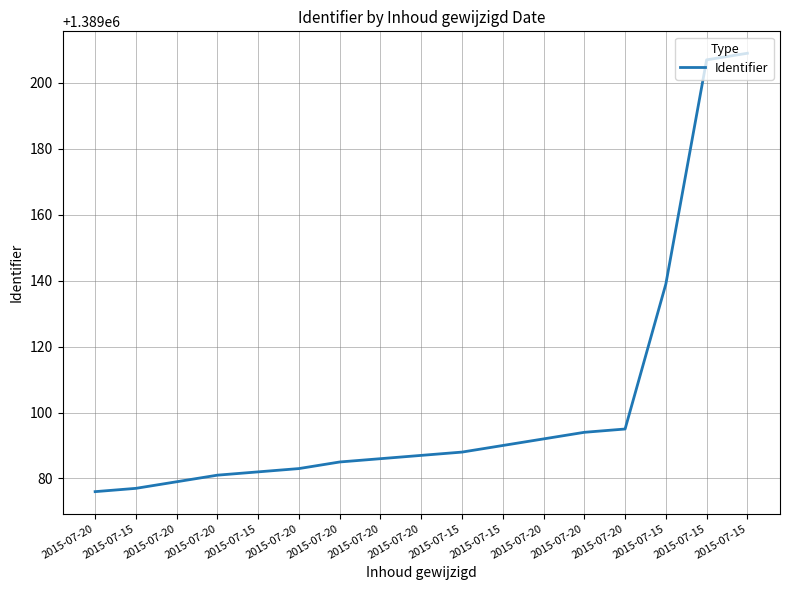

Is this an area chart (filled region under the line)?

No